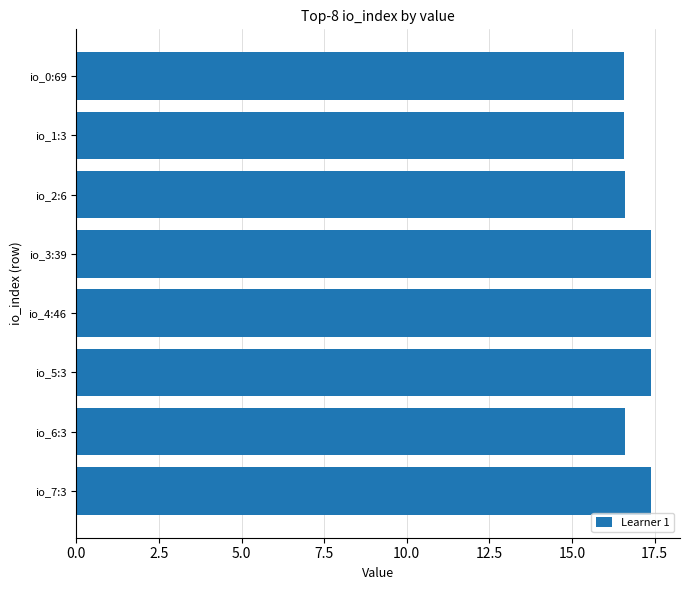

Count the values in the range 16 to 17.

4